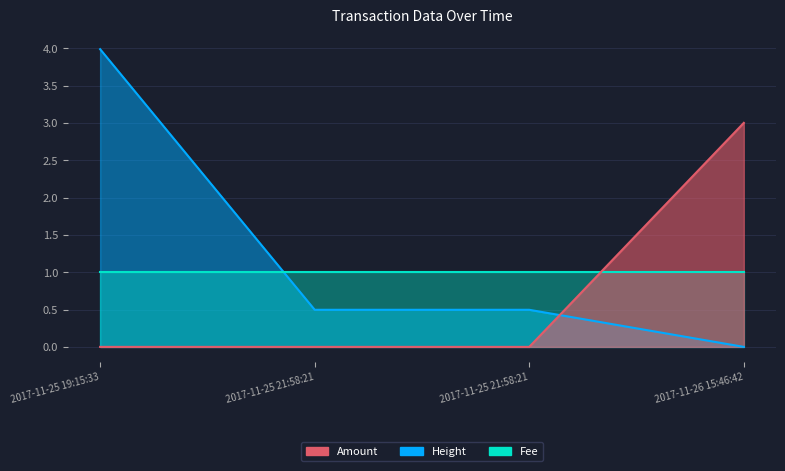

The Height series shows 0.5 at 2017-11-25 21:58:21. True or false?

True